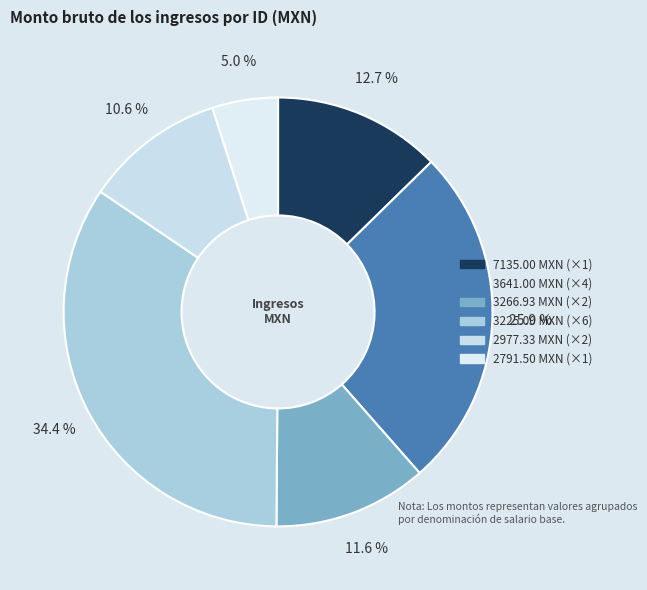

How many segments does this pie chart have?

6